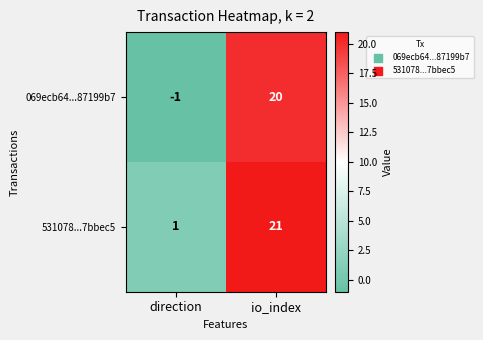

What is the difference between the maximum and minimum values in the 069ecb64...87199b7 series?

21